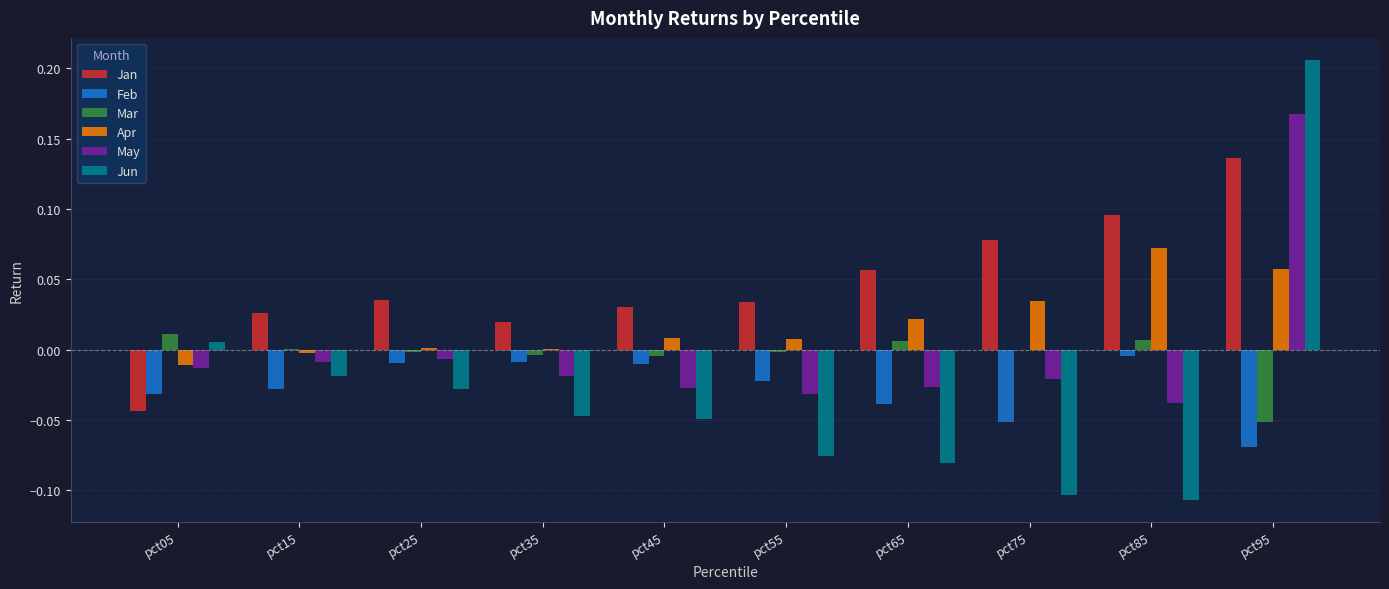

How many series are shown in this chart?

6